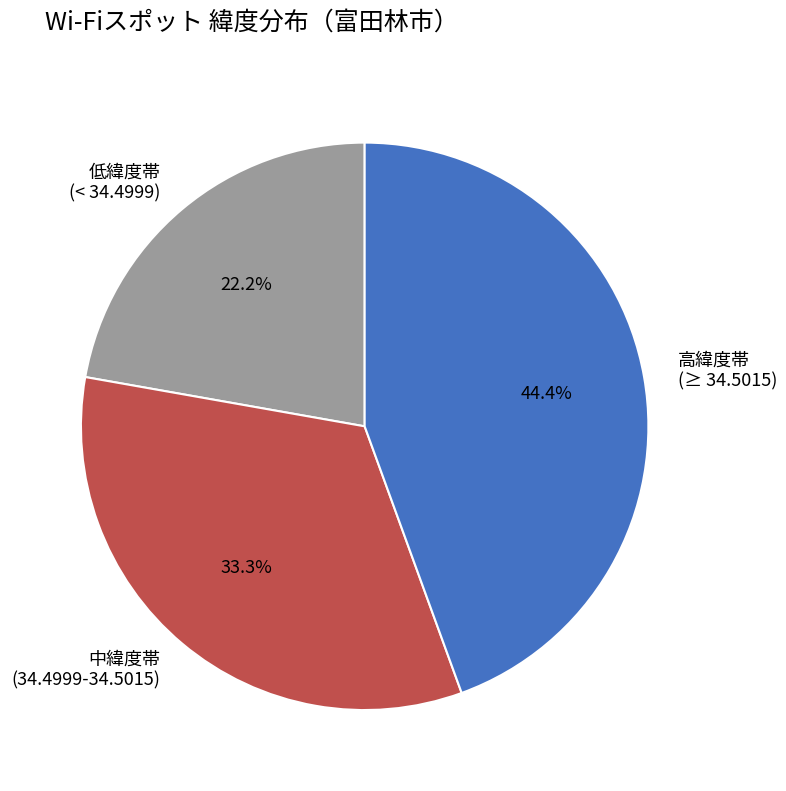

Which category has the smallest portion of the pie?

低緯度帯 (< 34.4999)